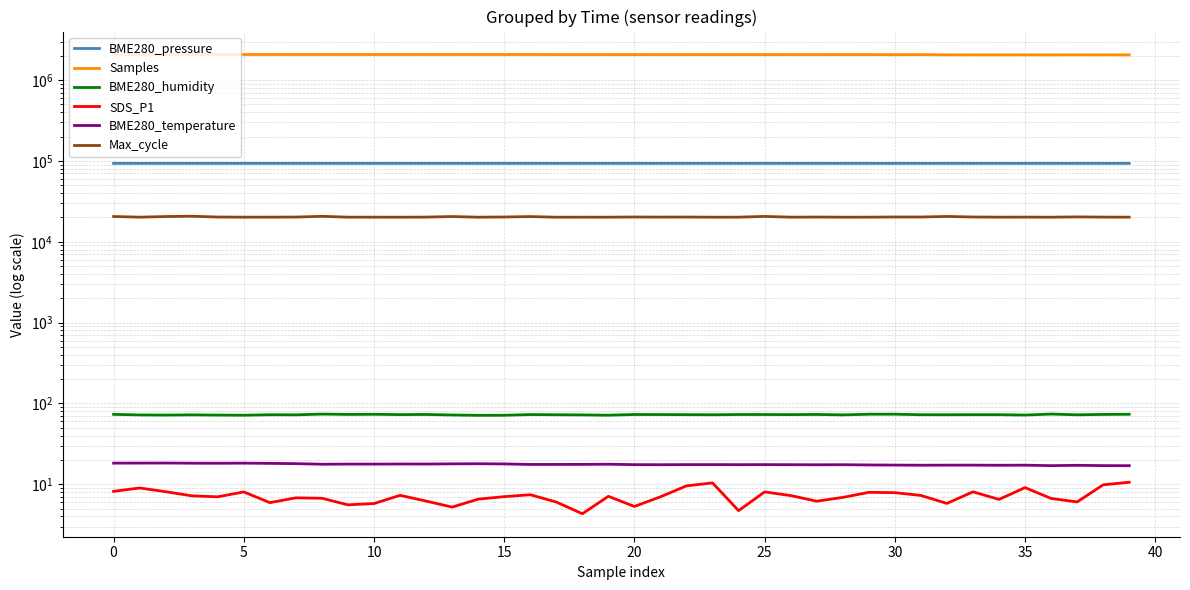

What is the difference between the maximum and minimum values in the Samples series?

21279.0